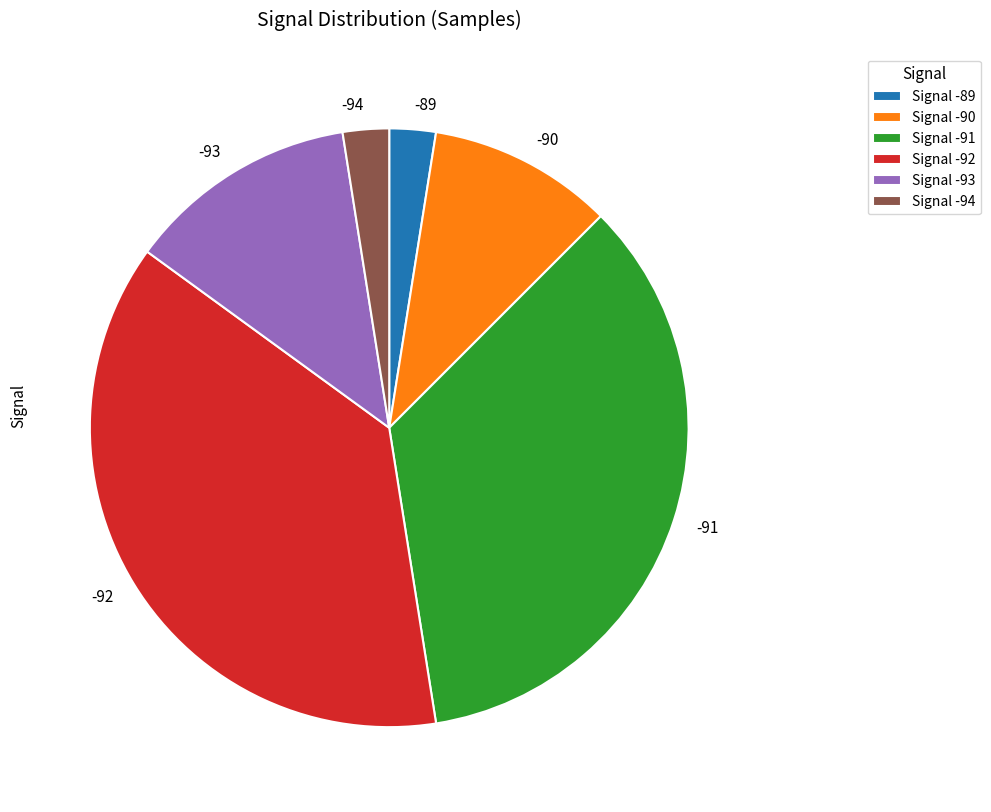

Between -94 and -91, which is larger?

-91